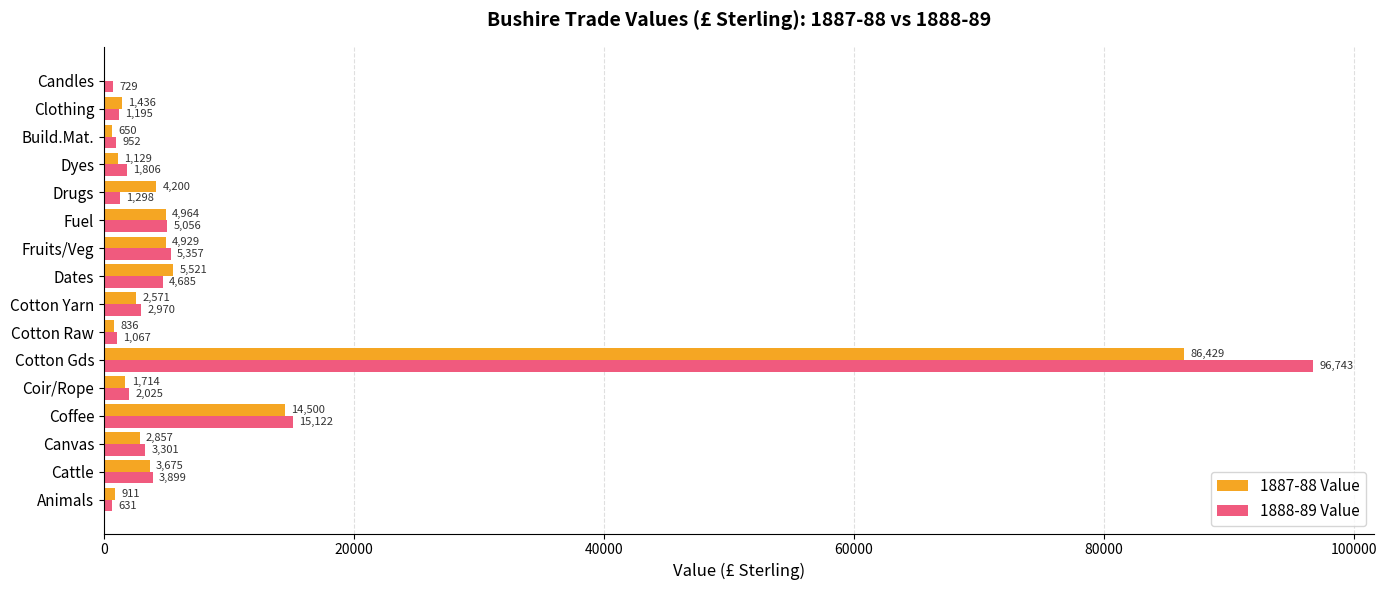

How many values in 1887-88 Value are above zero?

15